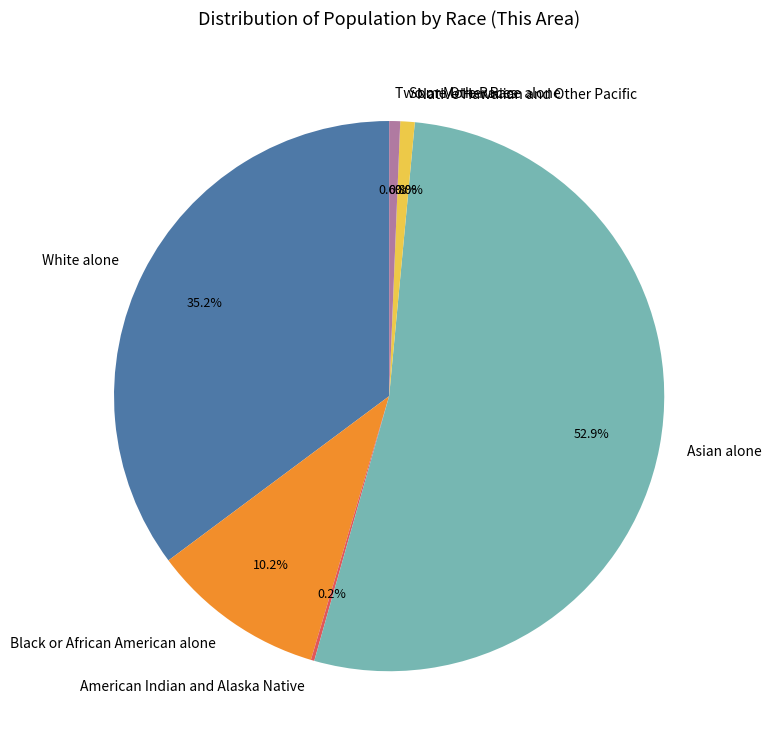

Does any single category account for the majority?

Yes